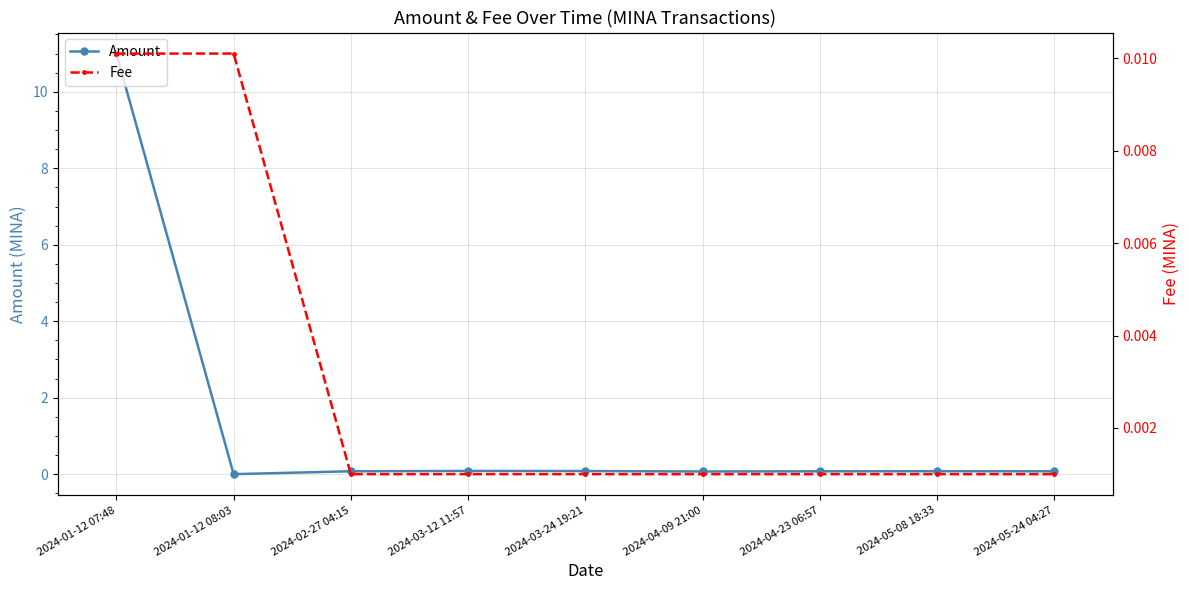

At which category does Amount reach its first local peak?

2024-03-12 11:57